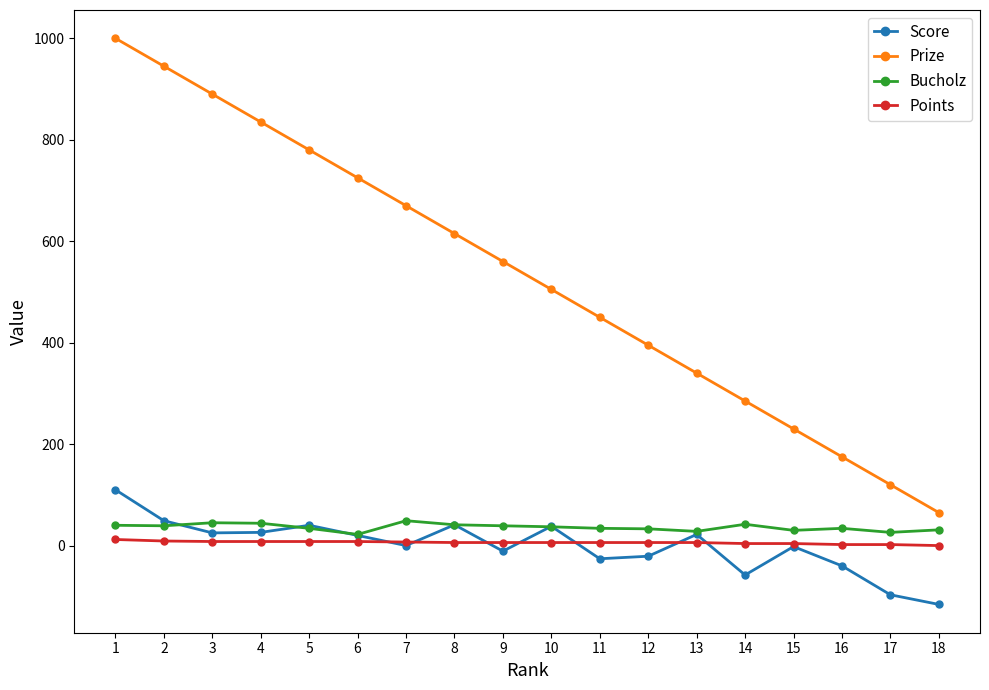

True or false: Score has more than 0 points higher than both neighbors.

True